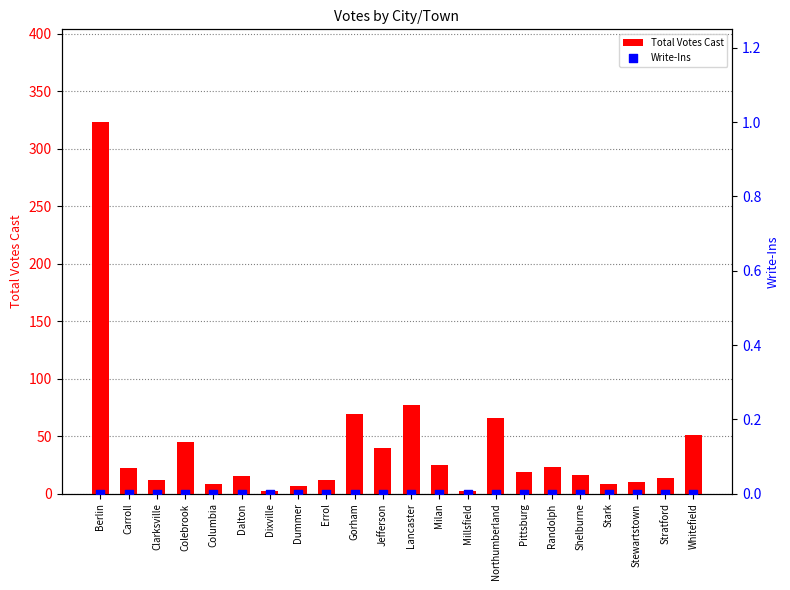

Is the value of Total Votes Cast at Northumberland greater than the value of Write-Ins at Jefferson?

Yes